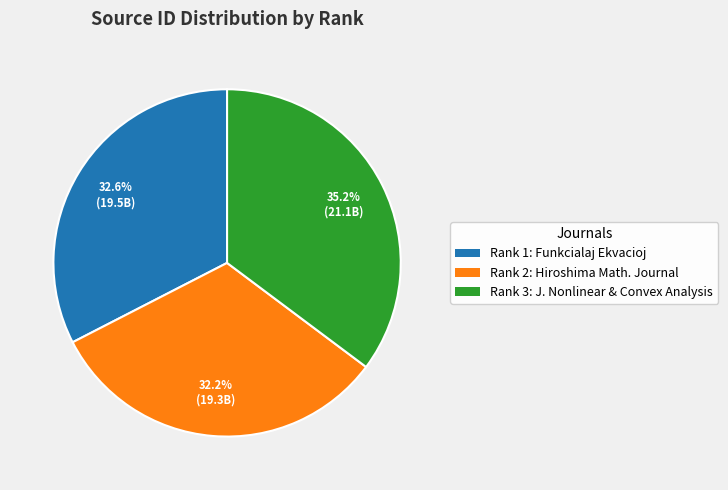

Between Rank 3: J. Nonlinear & Convex Analysis and Rank 2: Hiroshima Math. Journal, which is larger?

Rank 3: J. Nonlinear & Convex Analysis